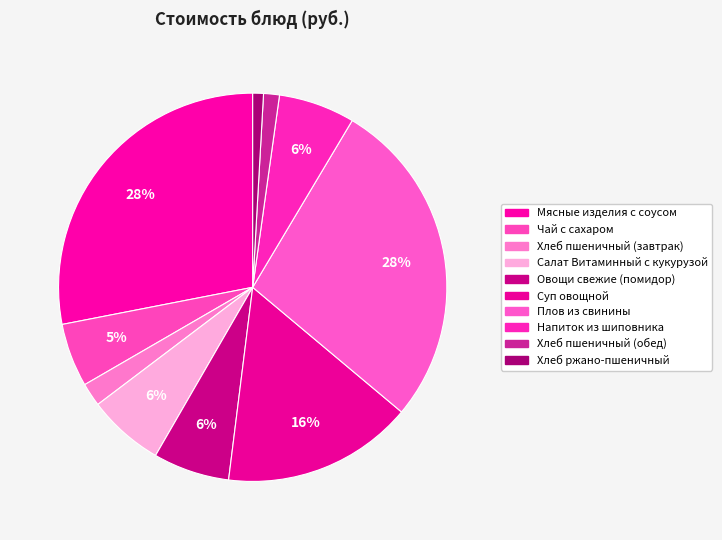

Which slice is the smallest?

Хлеб ржано-пшеничный